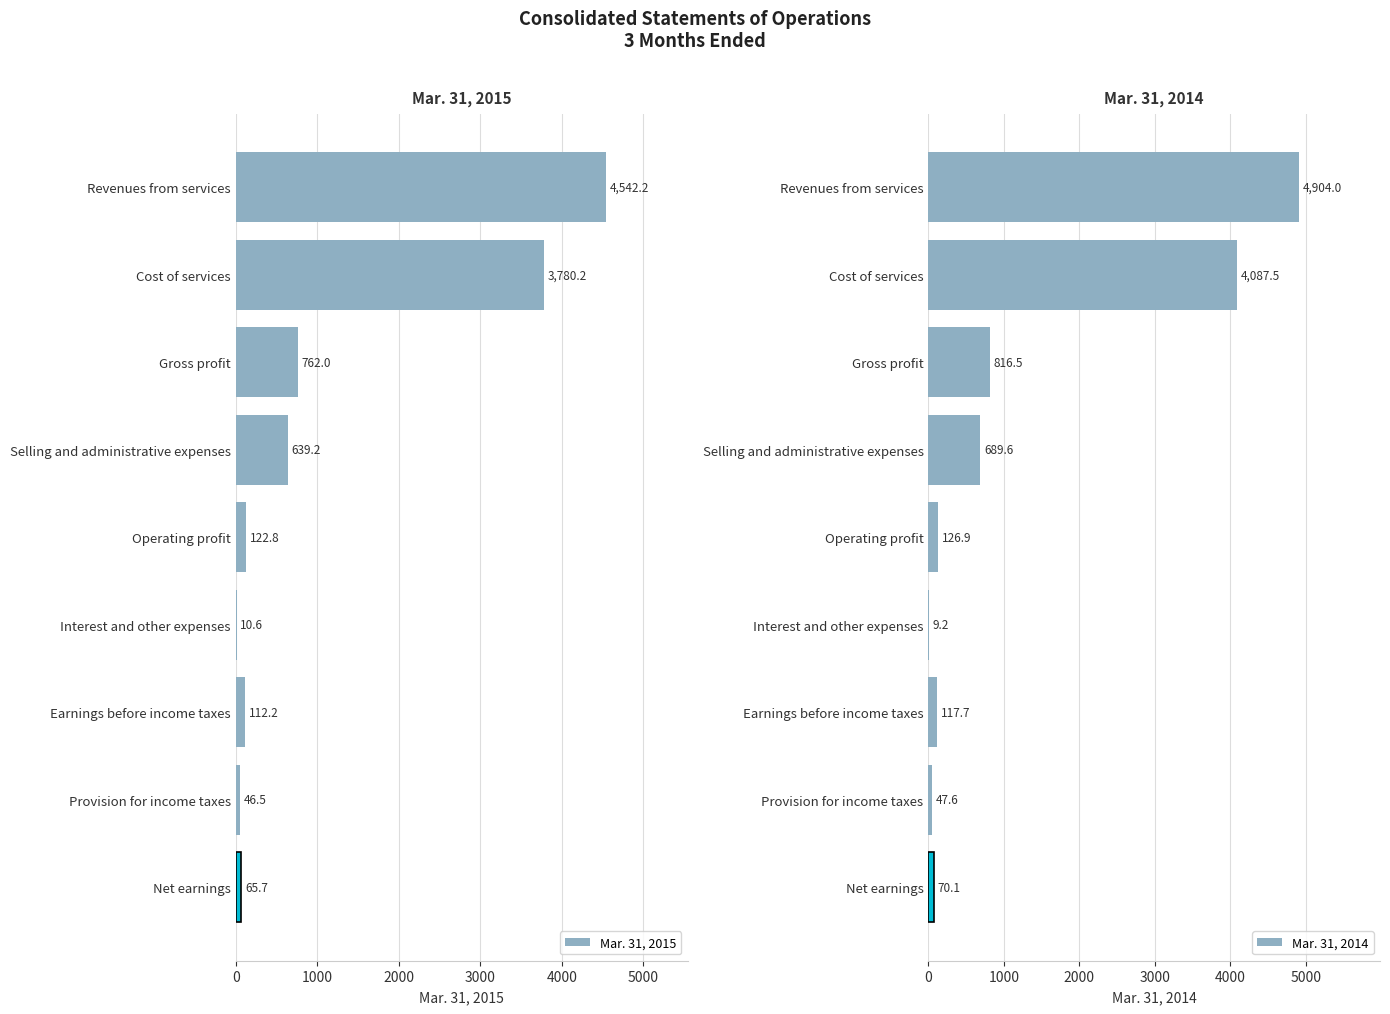

The value of Mar. 31, 2015 at 8 is 105.8. True or false?

False